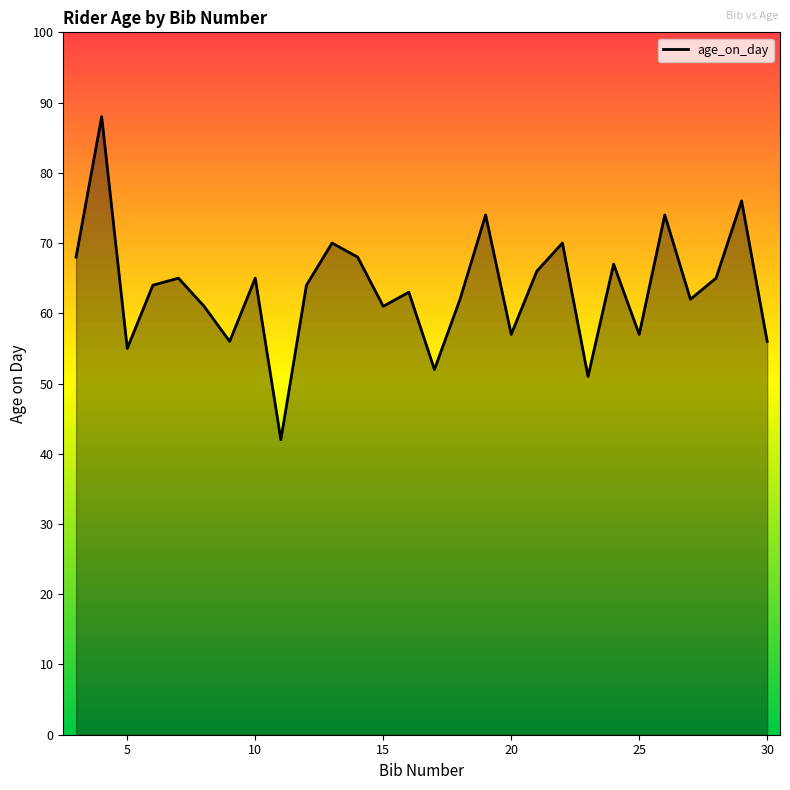

Count the number of data series in this chart.

1